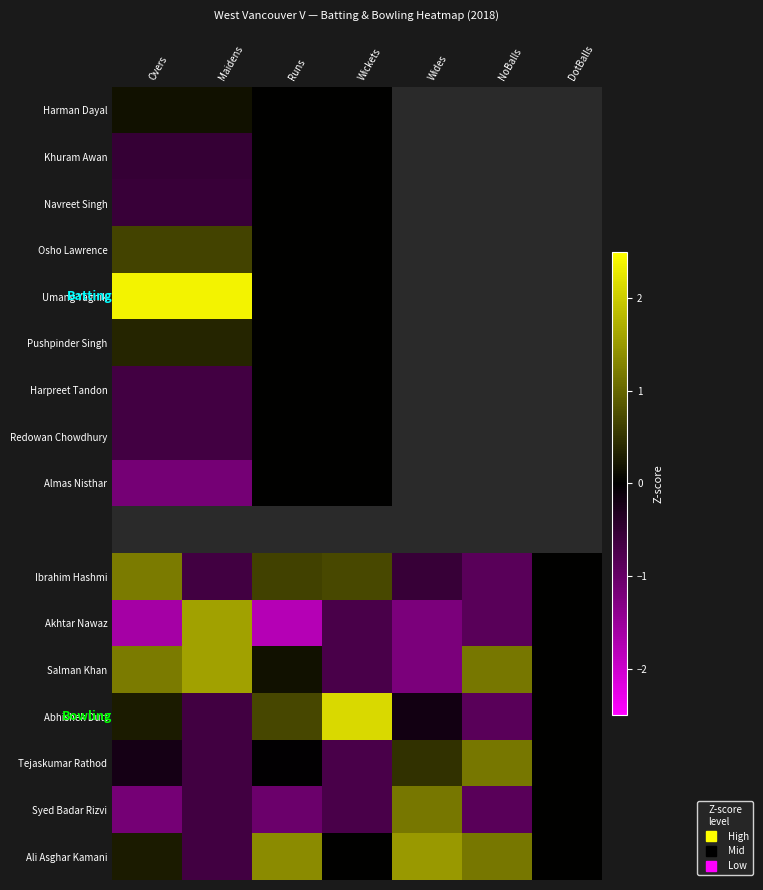

Rank the categories by Almas Nisthar value from lowest to highest.

Overs, Maidens, Runs, Wickets, Wides, NoBalls, DotBalls